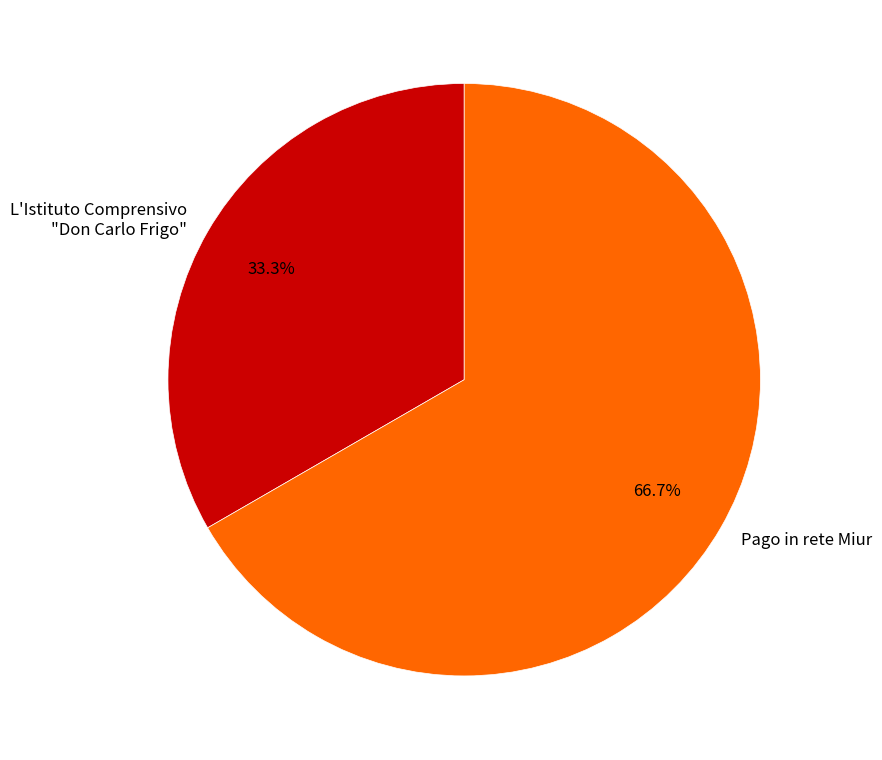

To the nearest percent, what is the difference between the Pago in rete Miur and L'Istituto Comprensivo "Don Carlo Frigo" slice percentages?

33%